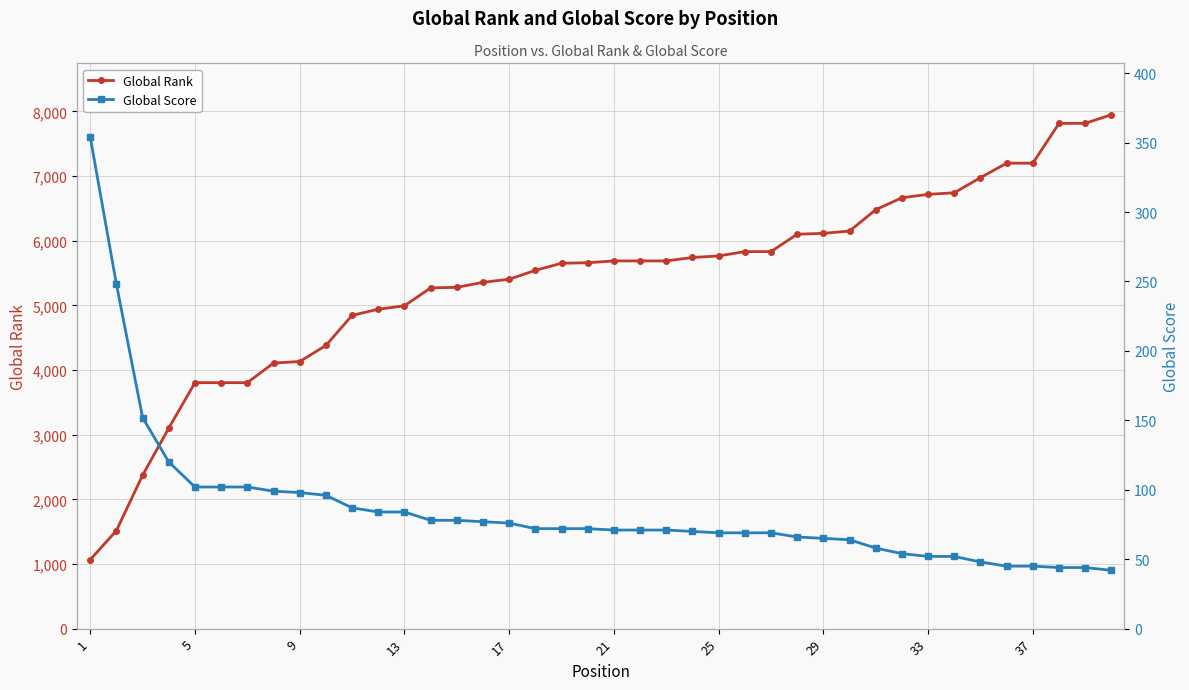

Is it true that Global Rank equals 11360 at 33?

False